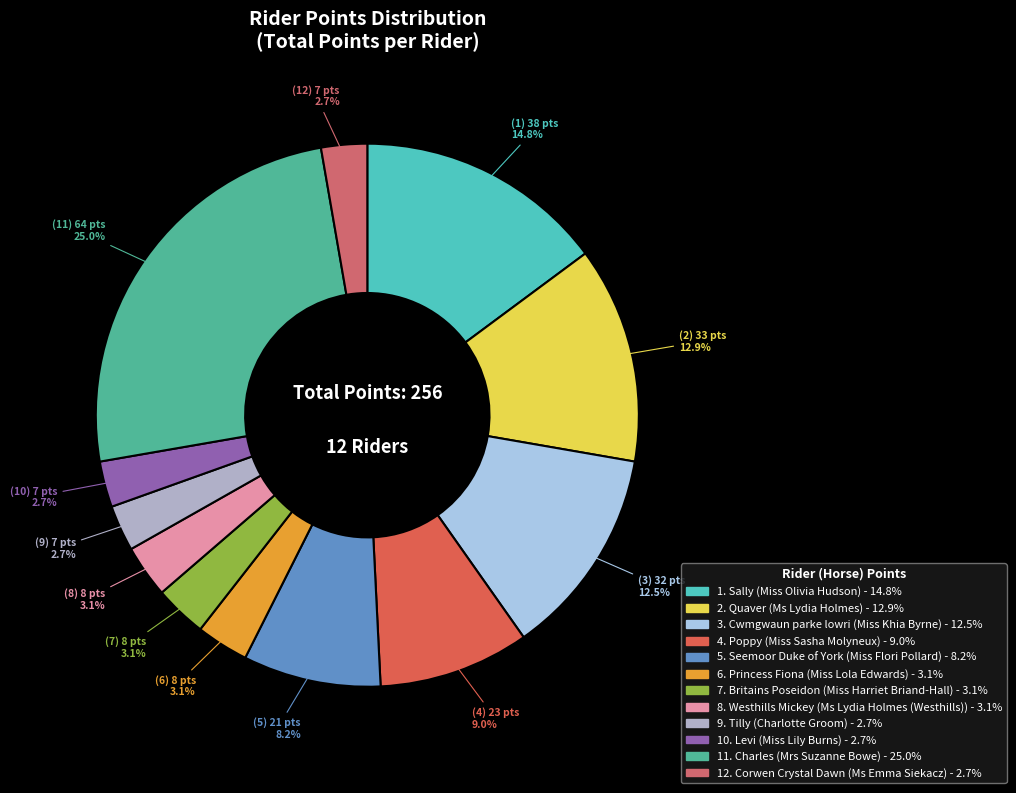

Is there any slice that represents more than half of the pie?

No